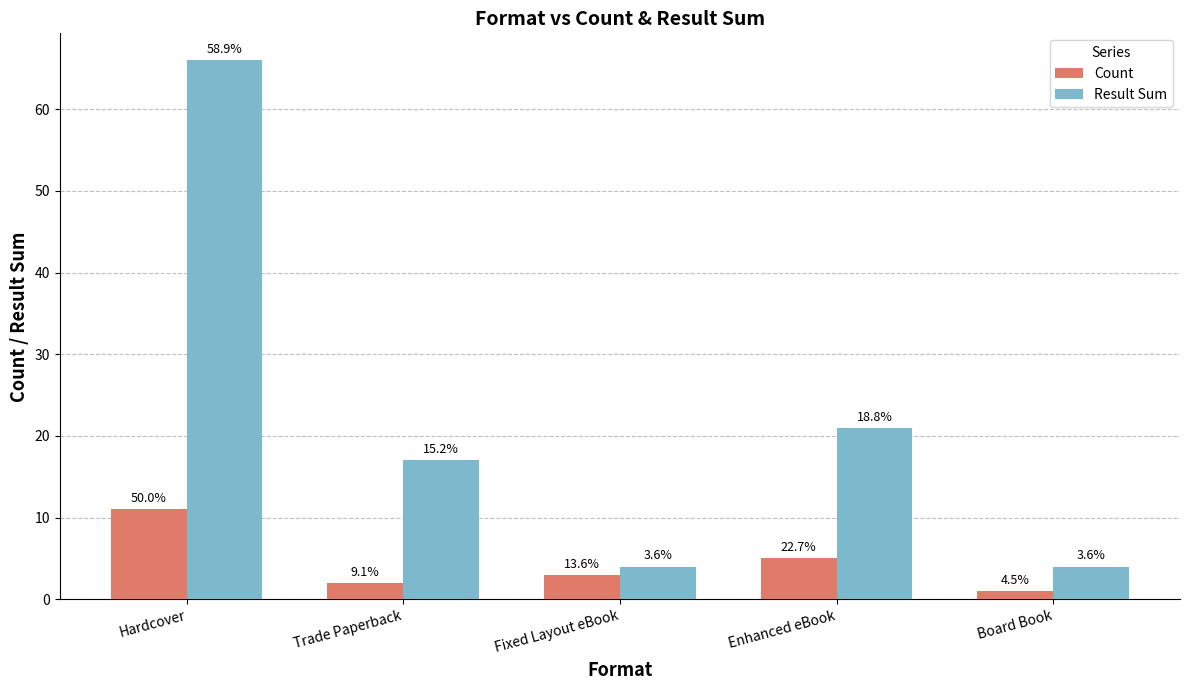

How many bars are there in total?

10